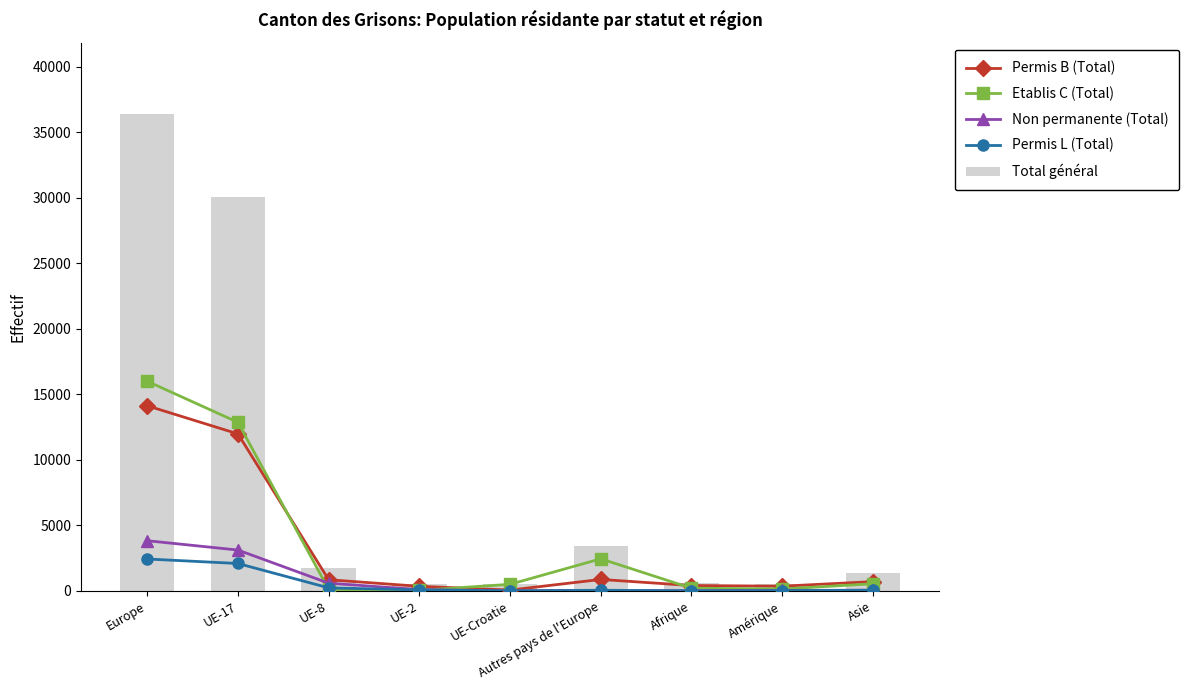

At which label is Permis L (Total) closest to 1215?

UE-17